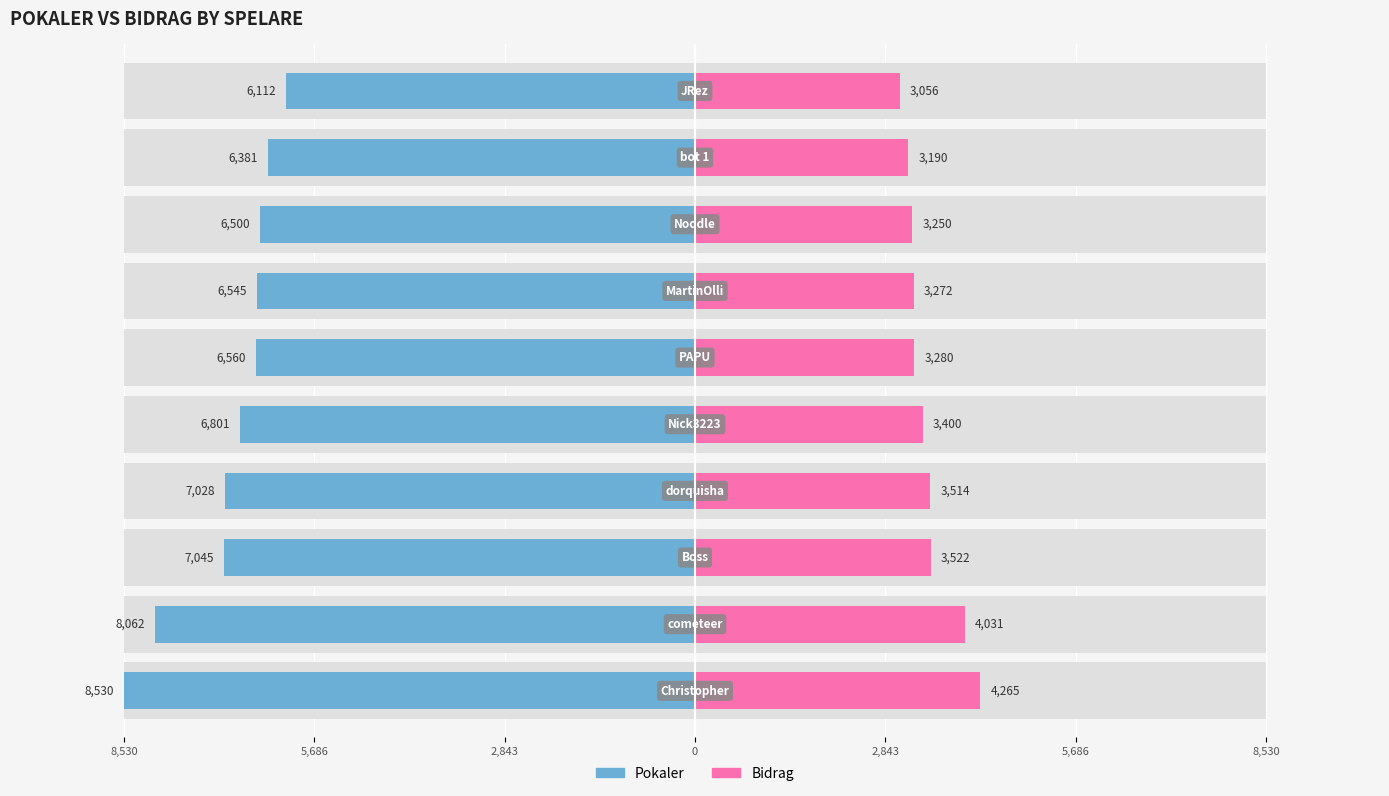

Read the Pokaler value at 7, to the nearest 50.

6500